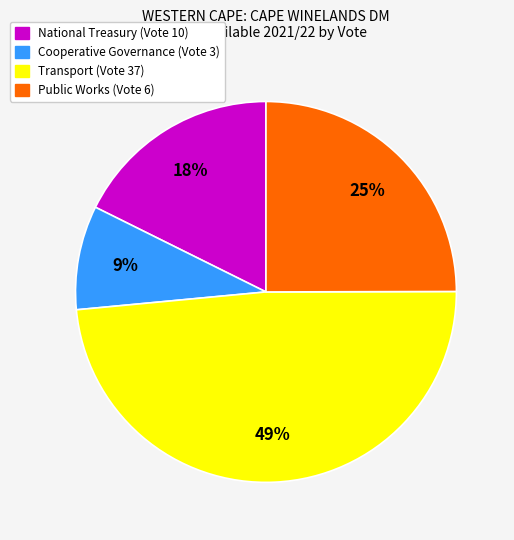

What is the largest slice in the pie chart?

Transport (Vote 37)